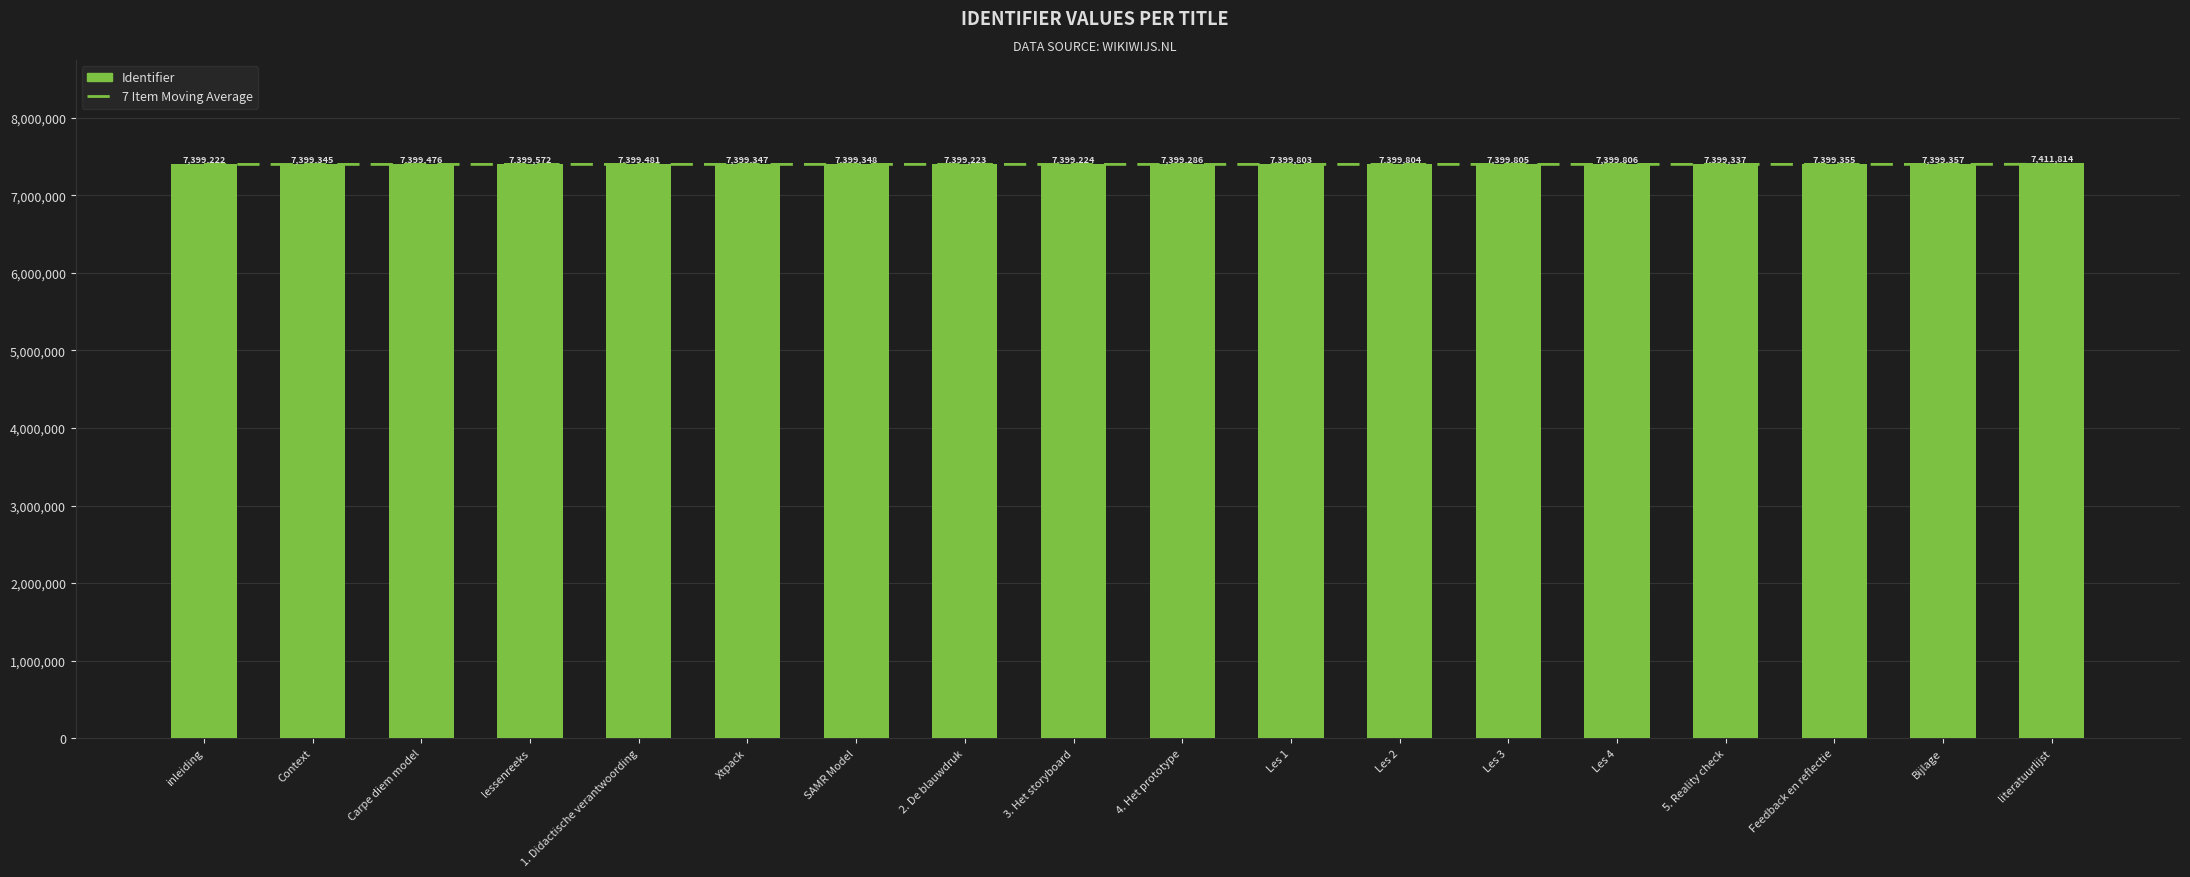

What are all the series names shown in the legend?

7 Item Moving Average, Identifier